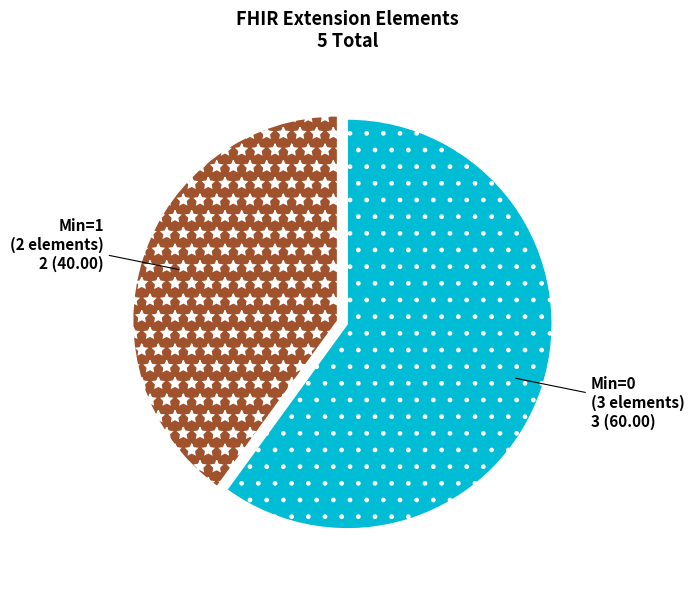

What is the largest slice in the pie chart?

Min=0 (3 elements)